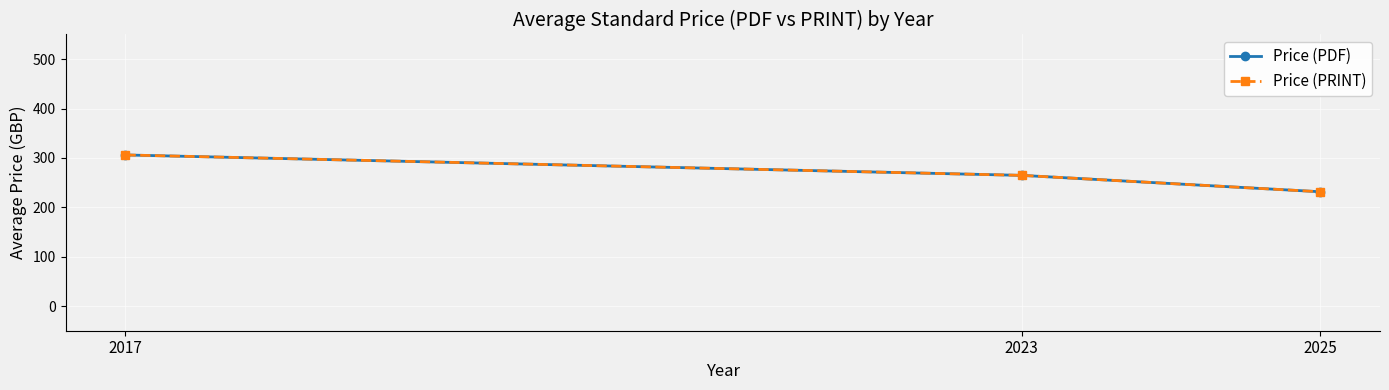

Which category has the highest value in the Price (PDF) series?

2017